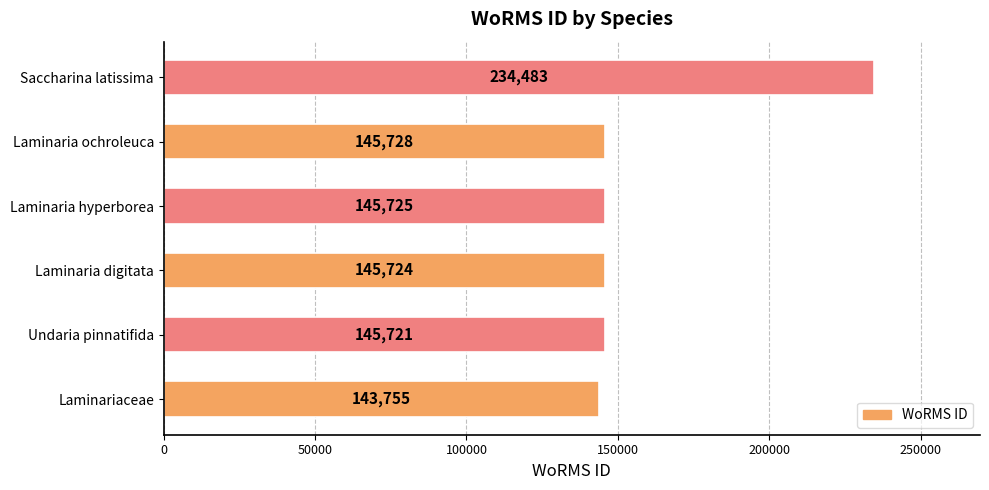

What is the smallest value displayed?

143755